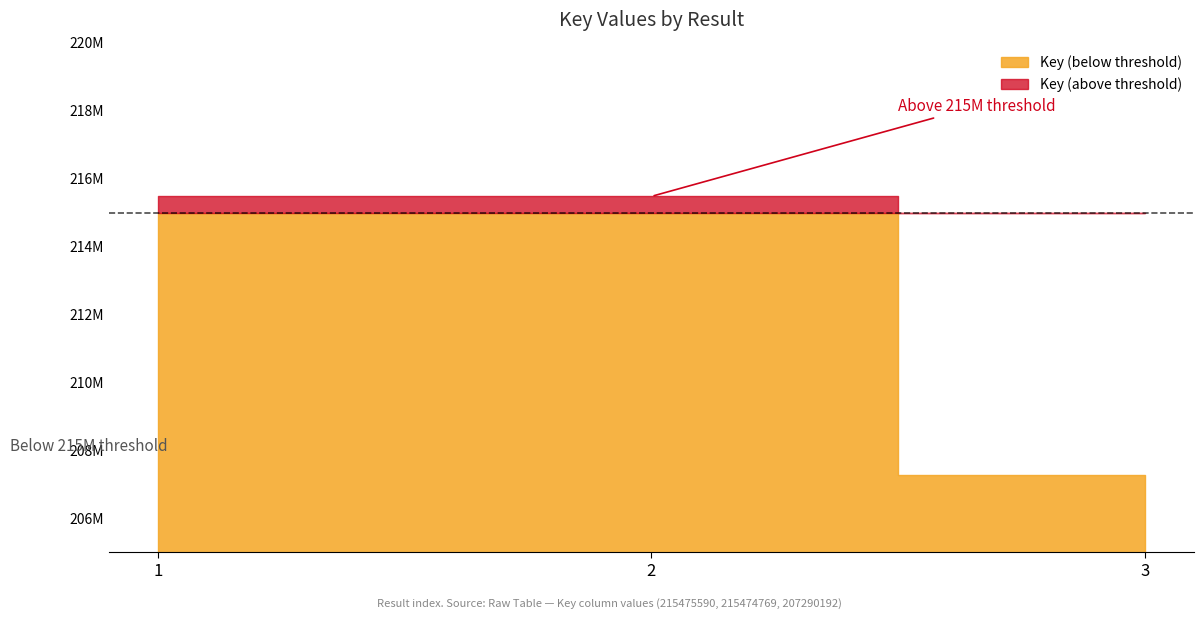

Between 3 and 2, which is larger?

2